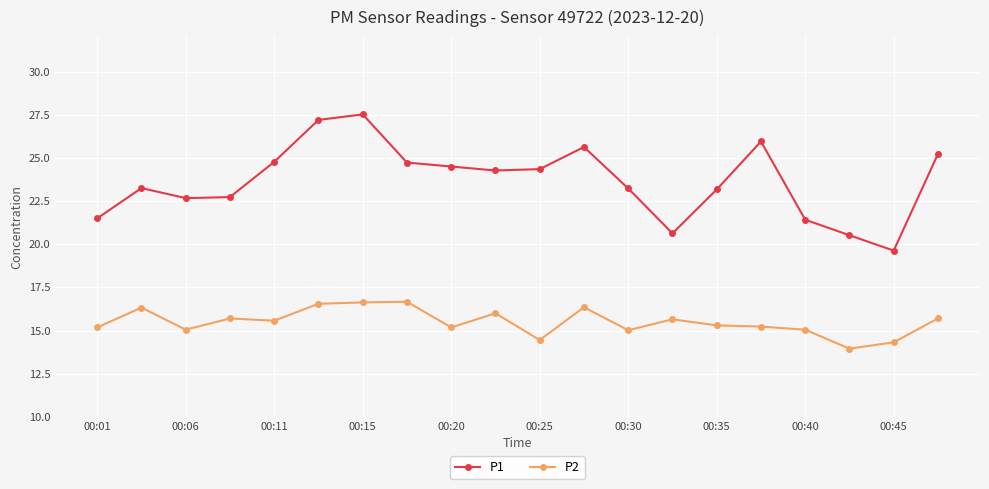

Does the chart have visible grid lines?

Yes